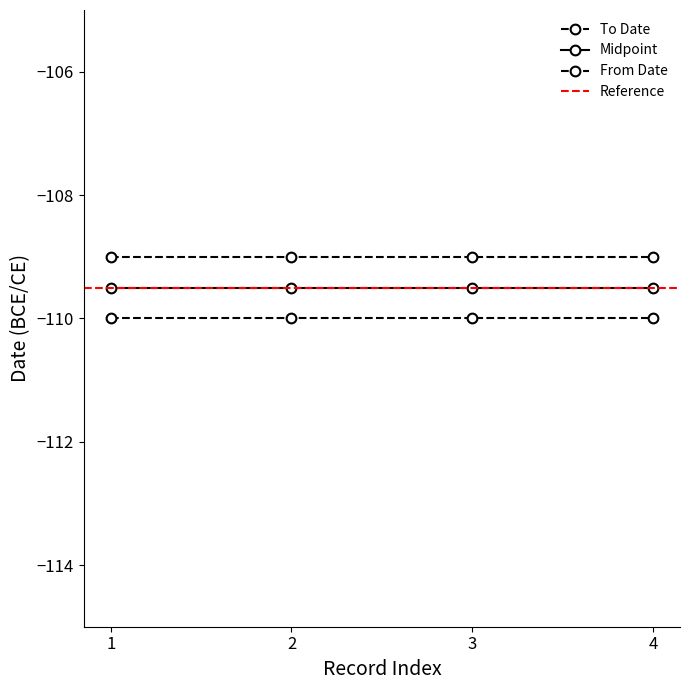

True or false: To Date and From Date cross at least once.

False